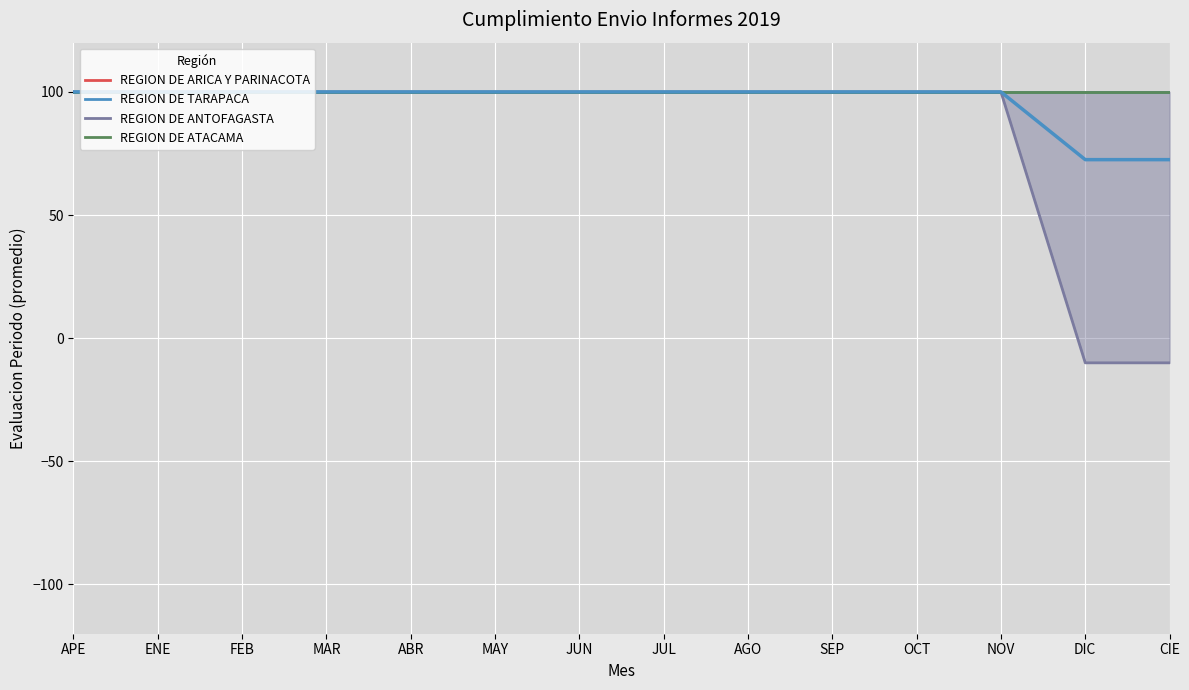

Which series changed the most between MAR and DIC?

REGION DE ANTOFAGASTA